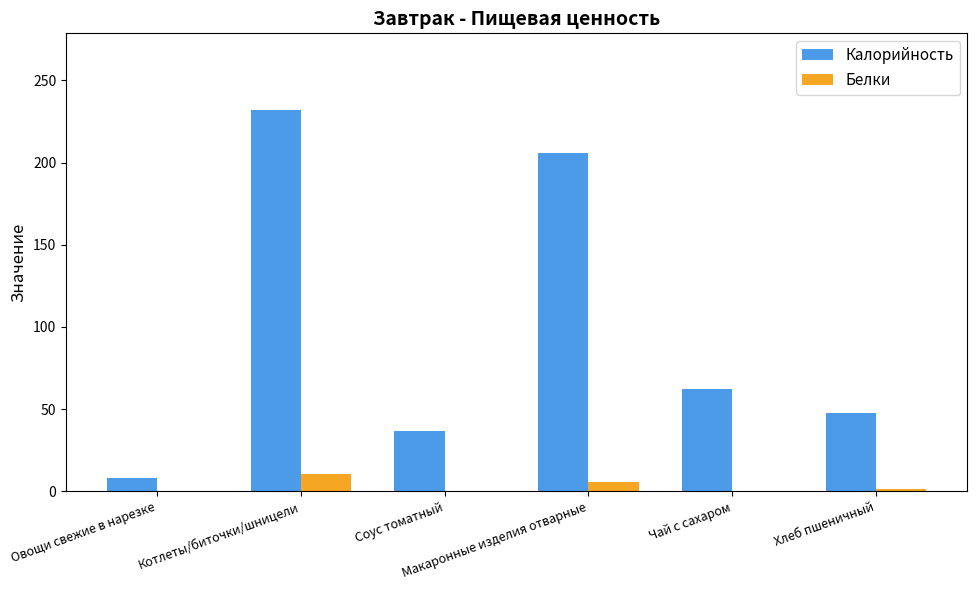

Where does the Калорийность series first go above 62?

Котлеты/биточки/шницели